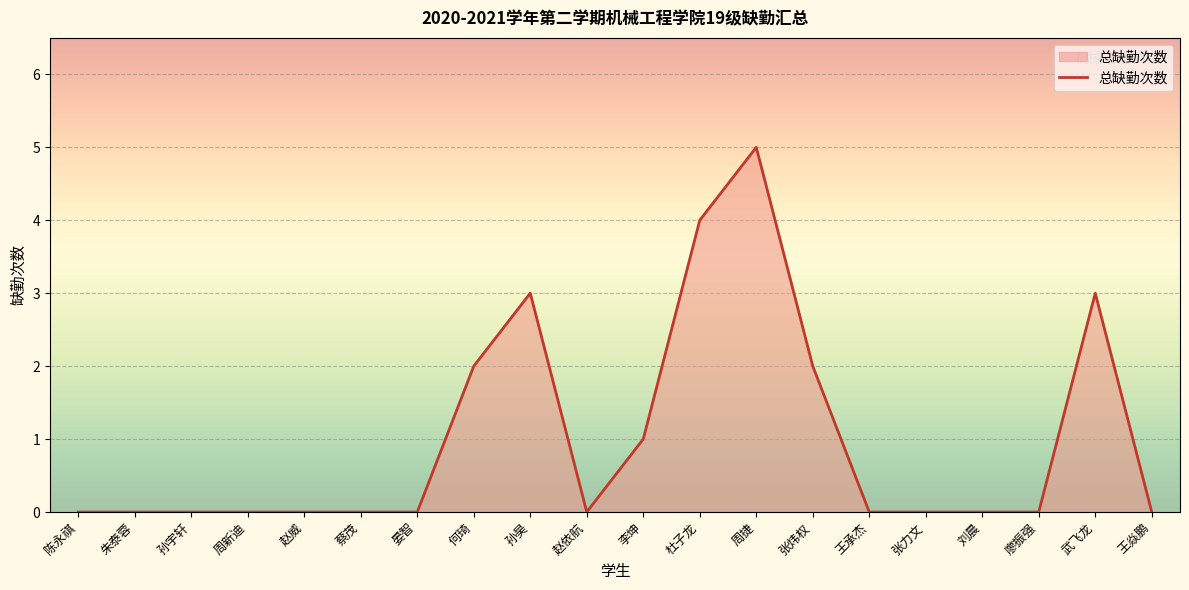

The value at 蔡茂 is -3. True or false?

False